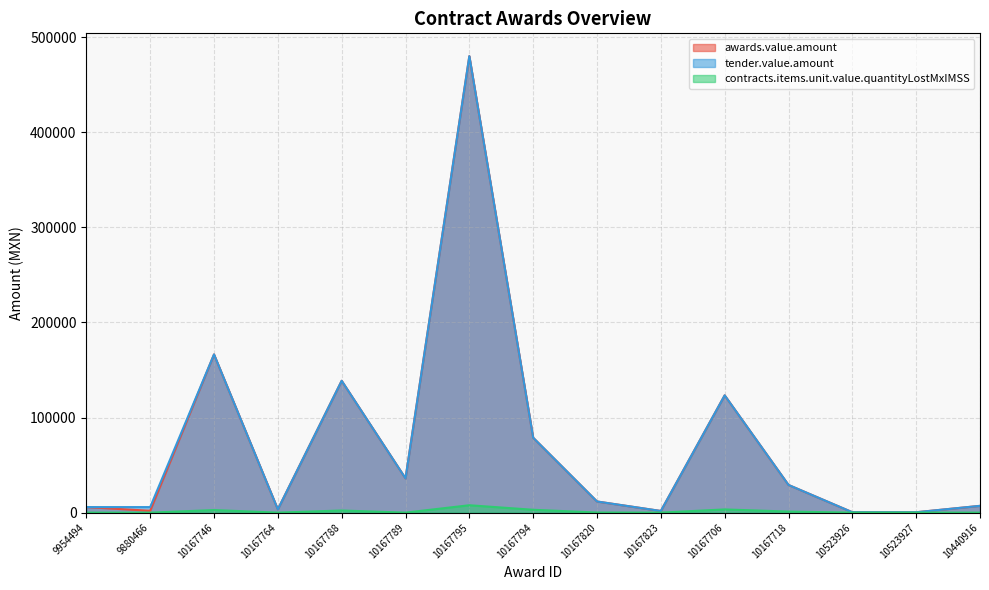

In tender.value.amount, how many points are higher than both neighbors (excluding endpoints)?

4